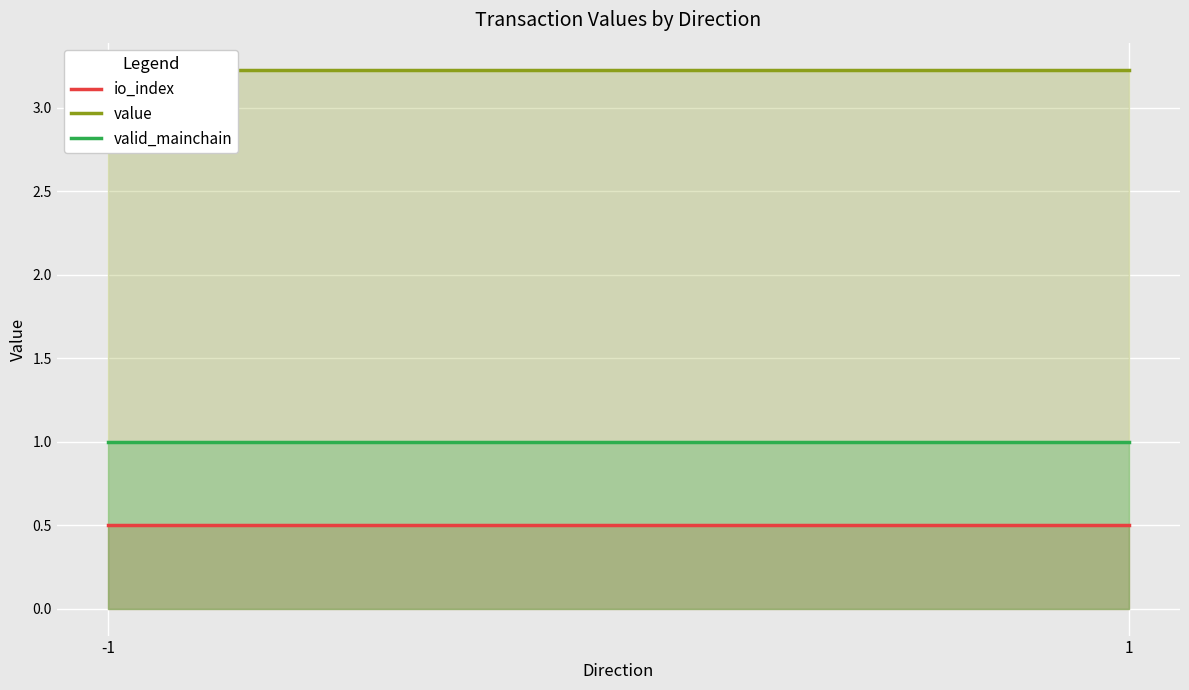

Reading left to right, extract all data points from this chart.

io_index: -1=0.5	1=0.5
value: -1=3.2	1=3.2
valid_mainchain: -1=1.0	1=1.0